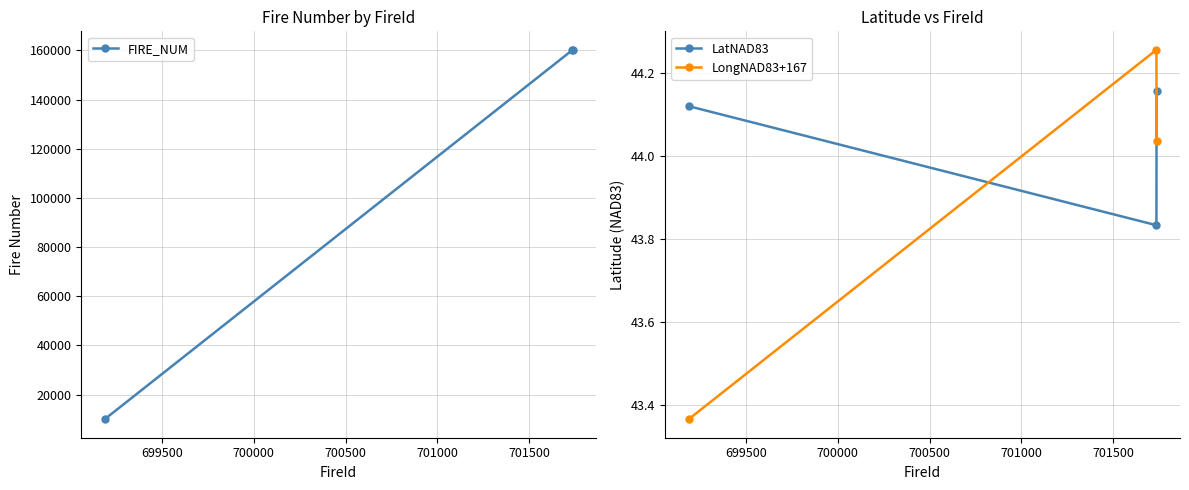

How many data points in LongNAD83+167 are less than 44?

1